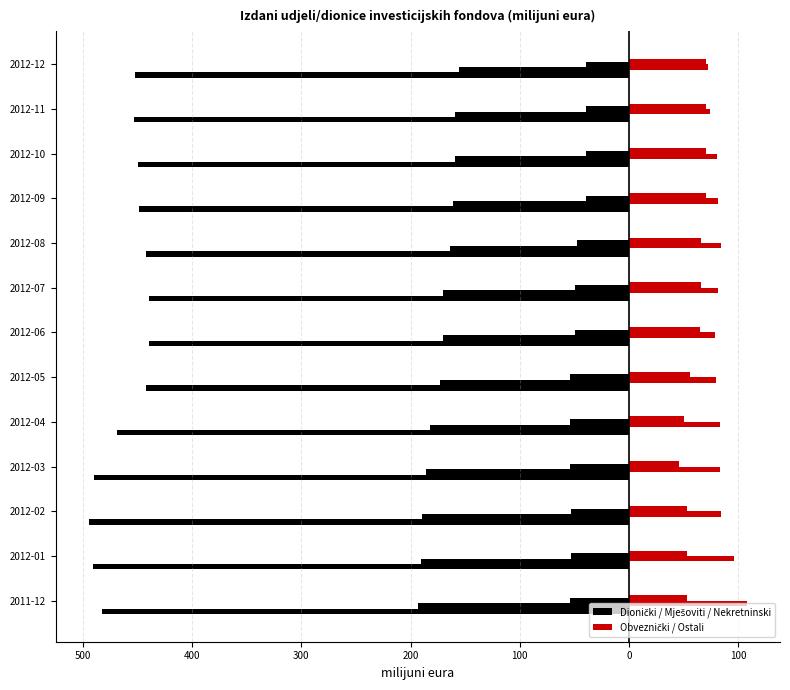

Is the value of Dionički at 2012-10 greater than the value of Obveznički at 2012-10?

No